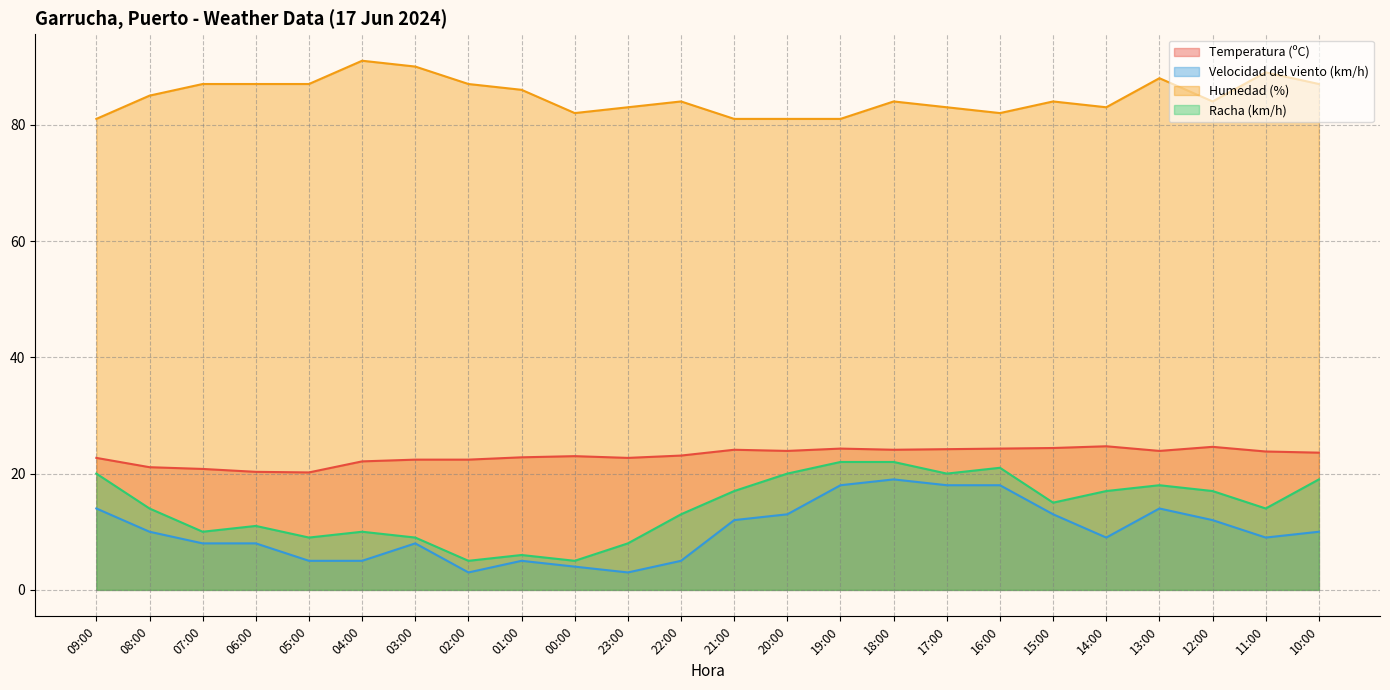

At which label does Temperatura (ºC) first exceed 23?

22:00